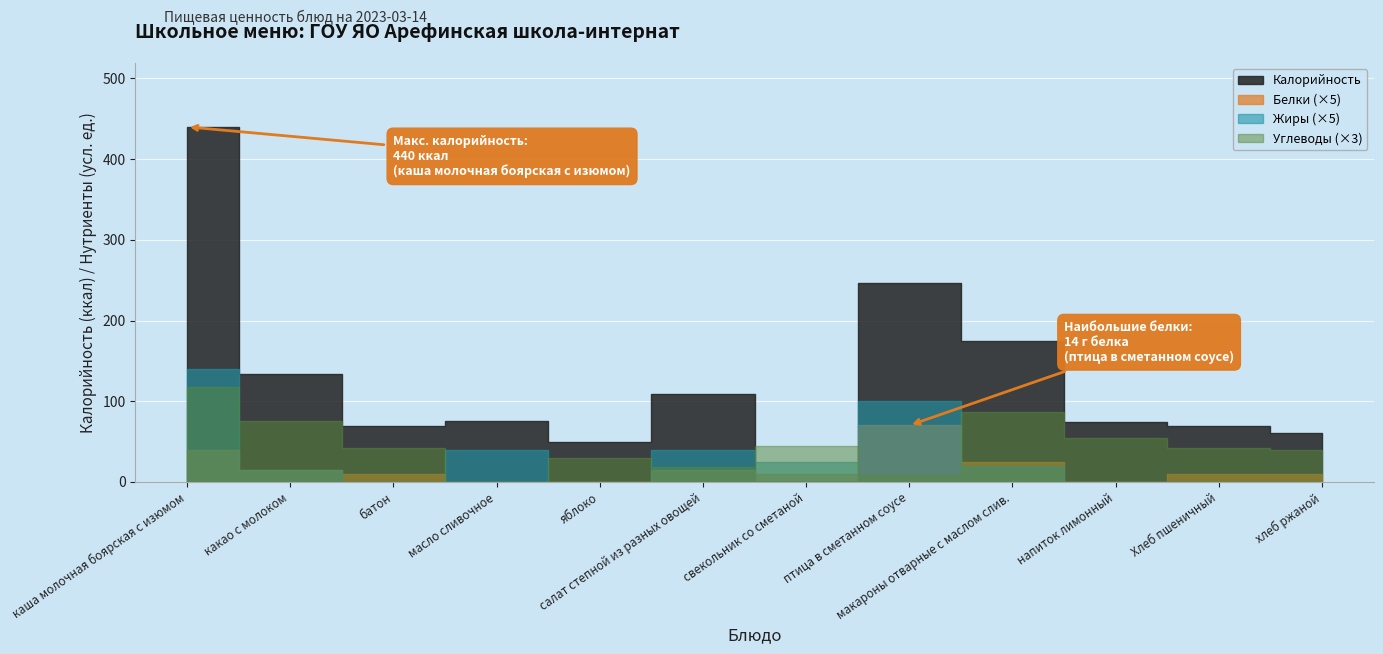

Rank the series by their maximum value, from highest to lowest.

Калорийность, Углеводы, Жиры, Белки